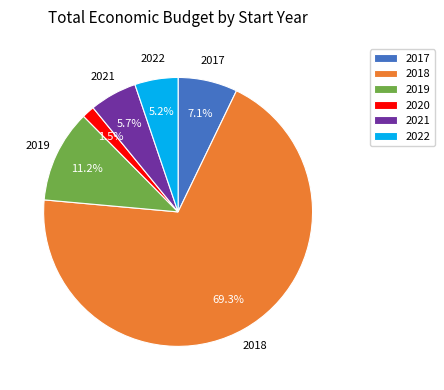

Which slice is the largest?

2018